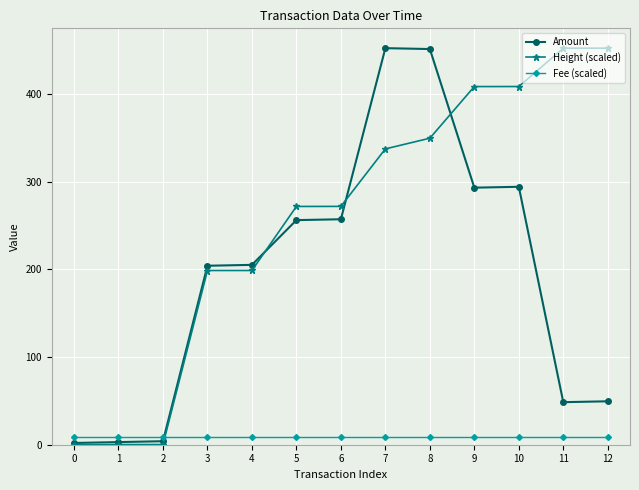

Is the value of Height (scaled) at 5 greater than the value of Fee (scaled) at 8?

Yes